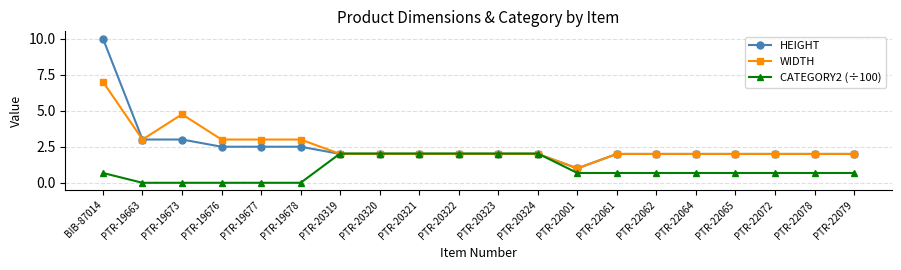

How many series are shown in this chart?

3